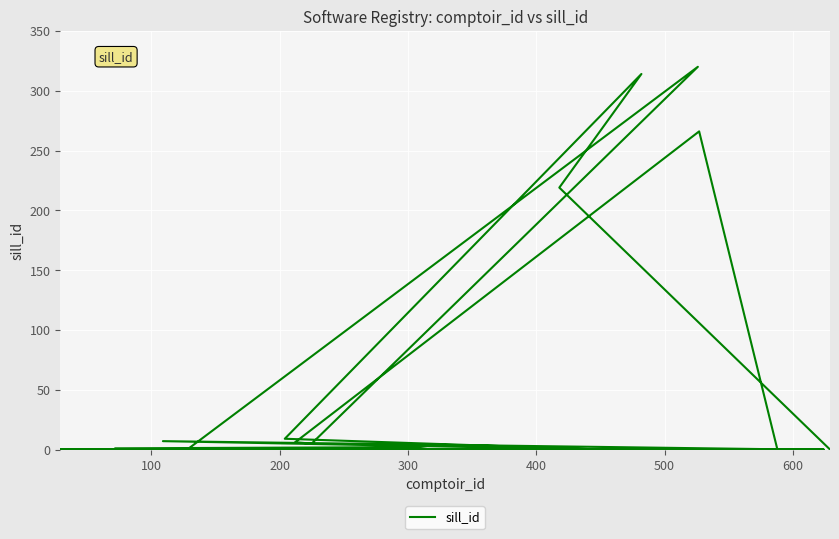

How many interior local valleys (lower than both neighbors) does the data have?

2